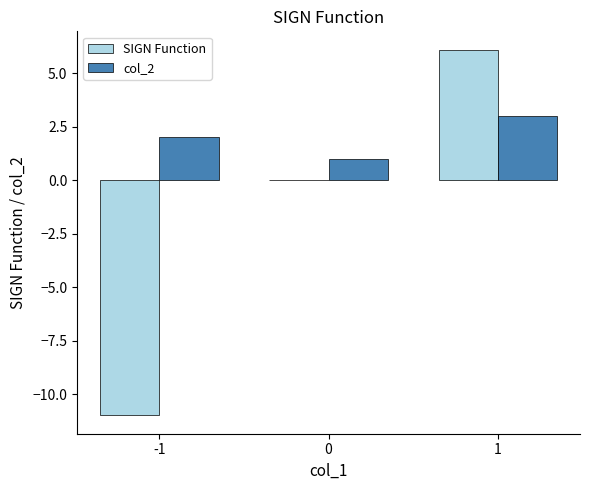

The value of col_2 at 1 is 3.0. True or false?

True